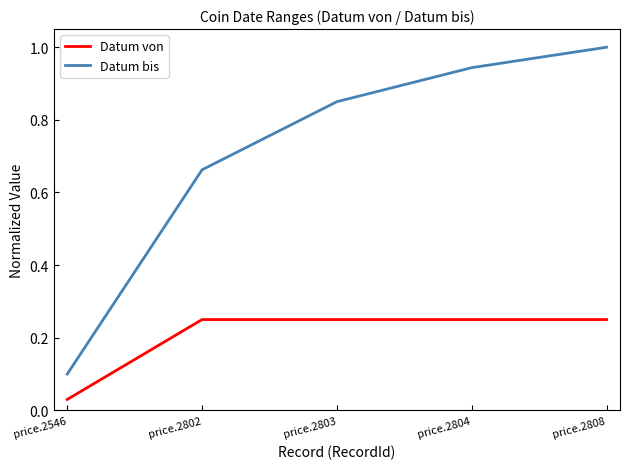

True or false: Datum von and Datum bis cross at least once.

False